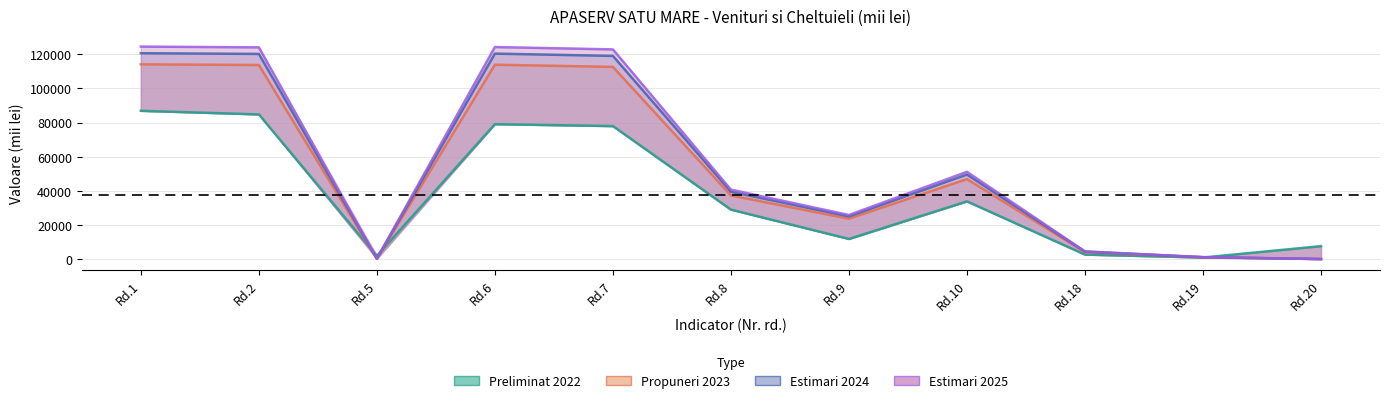

The value of Propuneri 2023 at Rd.10 is 46950.6. True or false?

True